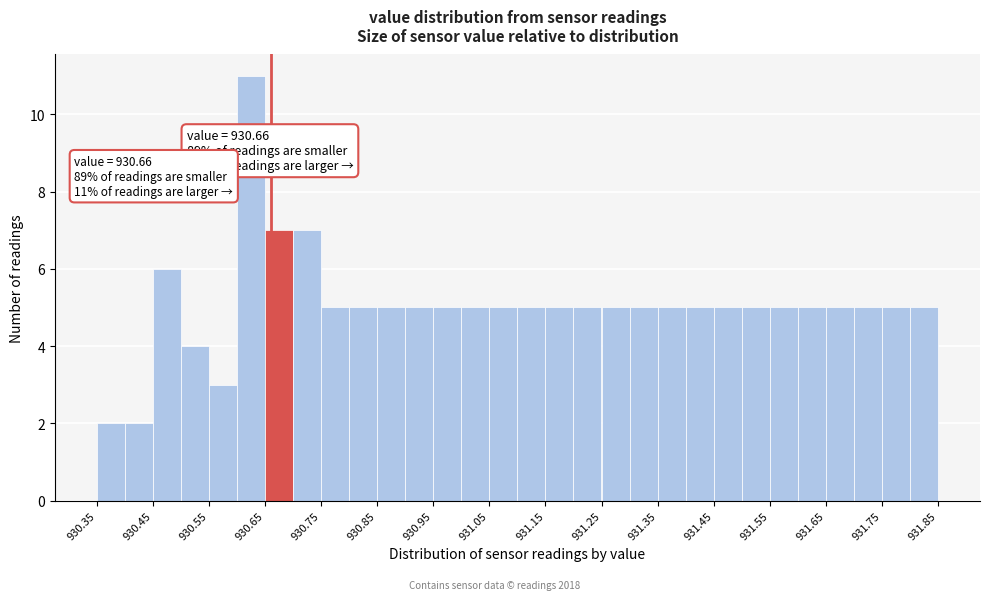

Which range on the x-axis has the tallest bar?

930.60 to 930.65